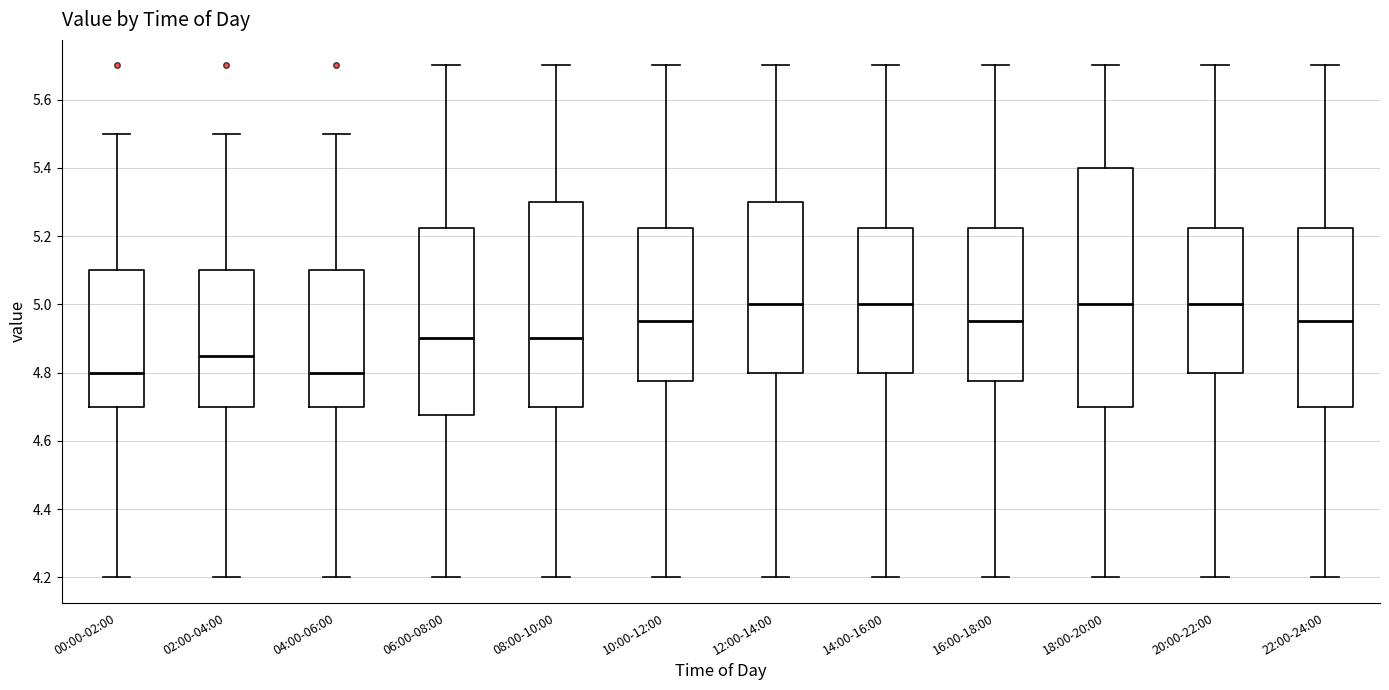

Reading left to right, transcribe this box plot: for each box, give where its median line is, the range the box spans, and where its two whiskers end, as read against the y-axis. The values are not printed on the chart, so give them approximately, as read against the axis.

00:00-02:00: median 4.80, box 4.70 to 5.10, whiskers 4.20 to 5.50
02:00-04:00: median 4.86, box 4.70 to 5.10, whiskers 4.20 to 5.50
04:00-06:00: median 4.80, box 4.70 to 5.10, whiskers 4.20 to 5.50
06:00-08:00: median 4.90, box 4.68 to 5.22, whiskers 4.20 to 5.70
08:00-10:00: median 4.90, box 4.70 to 5.30, whiskers 4.20 to 5.70
10:00-12:00: median 4.96, box 4.78 to 5.22, whiskers 4.20 to 5.70
12:00-14:00: median 5.00, box 4.80 to 5.30, whiskers 4.20 to 5.70
14:00-16:00: median 5.00, box 4.80 to 5.22, whiskers 4.20 to 5.70
16:00-18:00: median 4.96, box 4.78 to 5.22, whiskers 4.20 to 5.70
18:00-20:00: median 5.00, box 4.70 to 5.40, whiskers 4.20 to 5.70
20:00-22:00: median 5.00, box 4.80 to 5.22, whiskers 4.20 to 5.70
22:00-24:00: median 4.96, box 4.70 to 5.22, whiskers 4.20 to 5.70